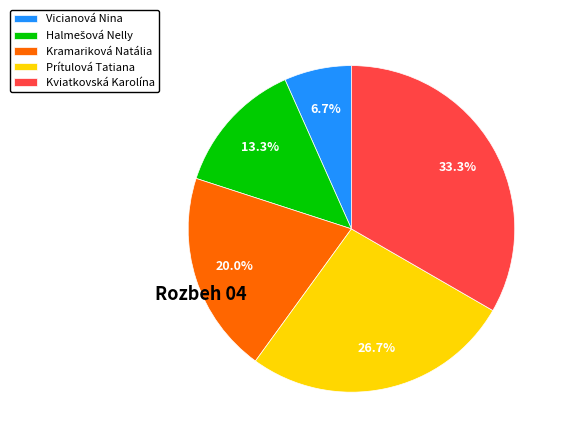

Which has a higher value, Kviatkovská Karolína or Vicianová Nina?

Kviatkovská Karolína